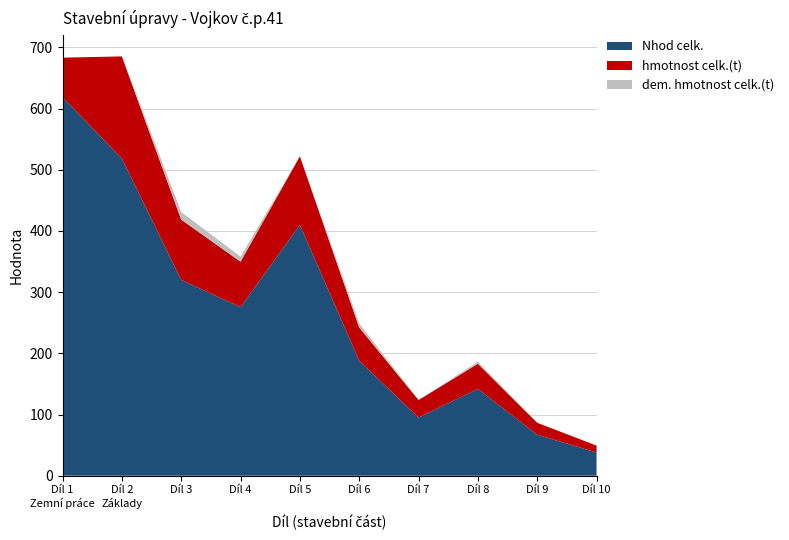

At which label is Nhod celk. closest to 328?

Díl 3